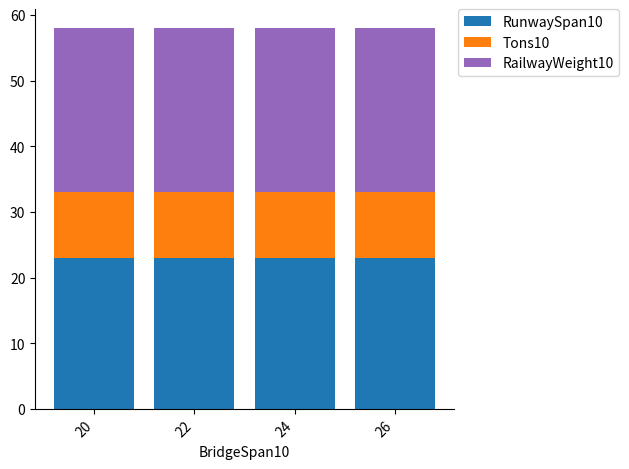

Is it true that RunwaySpan10 equals 23 at 26?

True